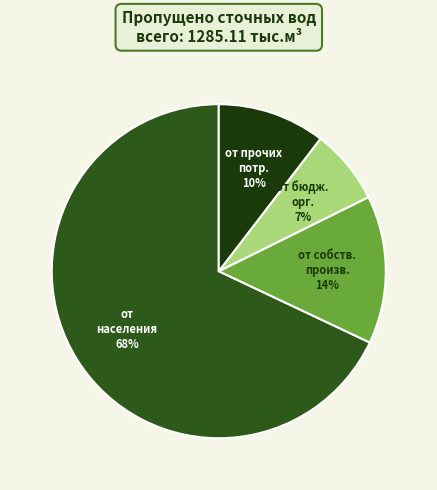

Does any single category account for the majority?

Yes